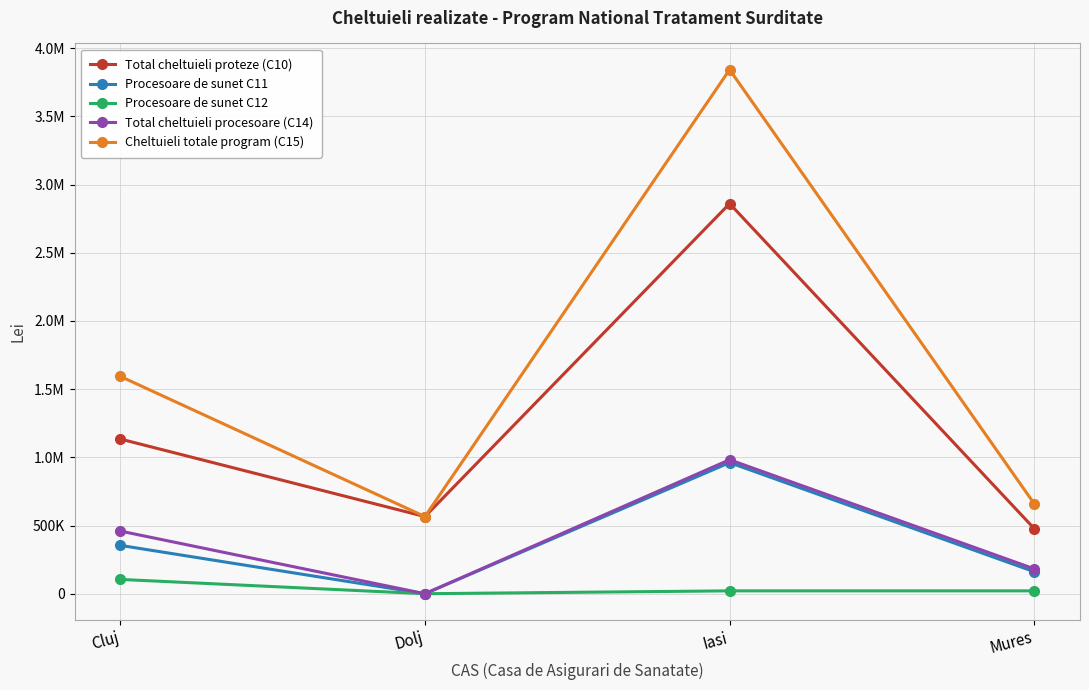

What is the average value of the Procesoare de sunet C11 series?

369299.4